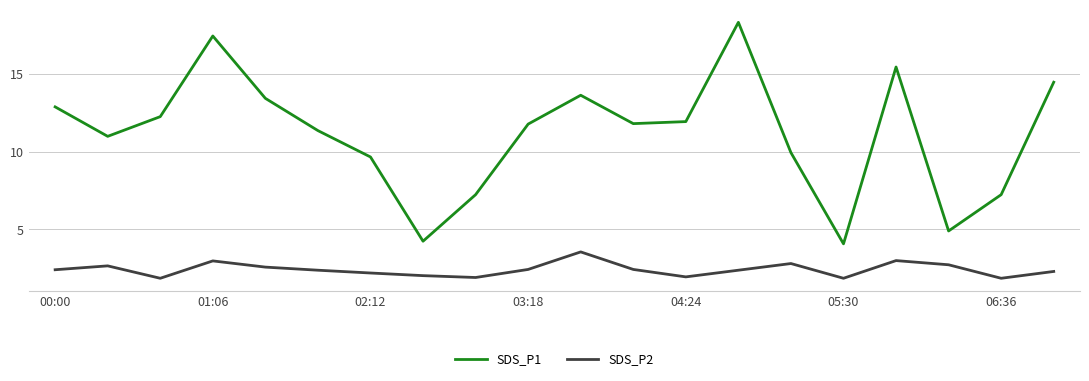

Rank the series by their average value, from lowest to highest.

SDS_P2, SDS_P1